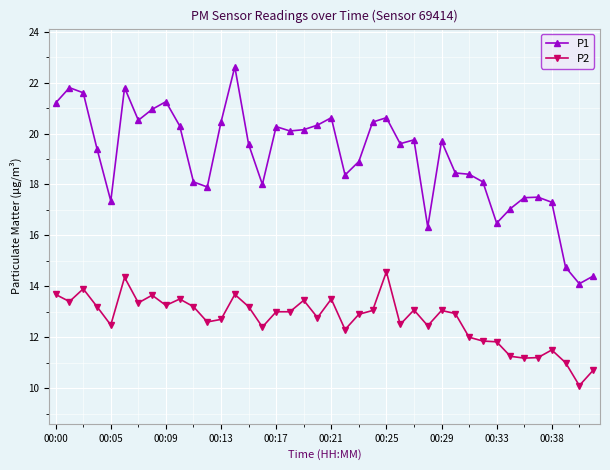

Which series has the largest total across all categories?

P1